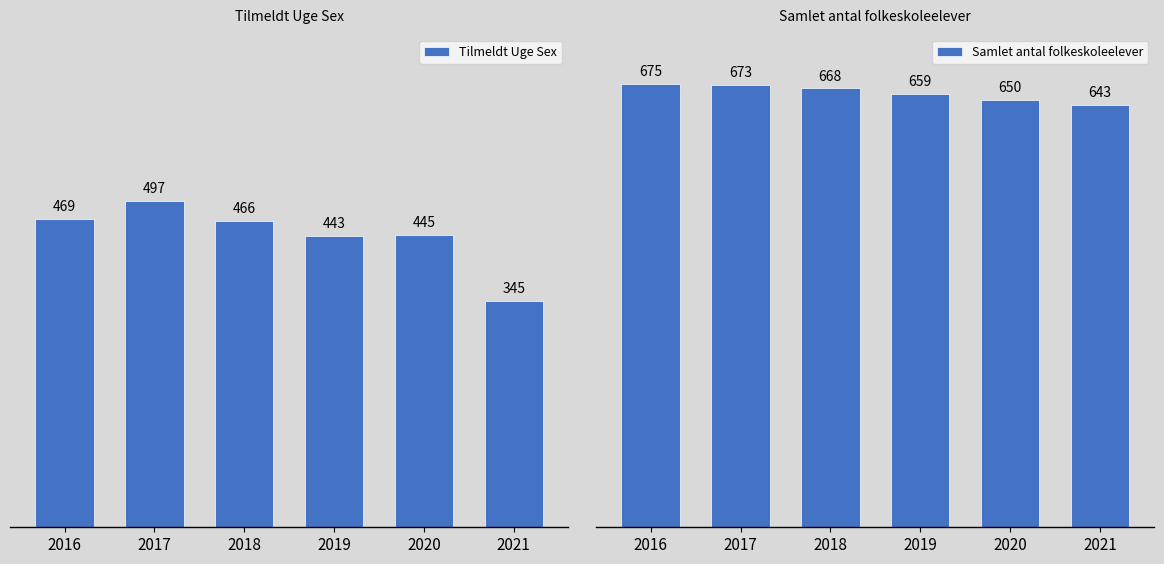

Reading left to right, extract all data points from this chart.

Tilmeldt Uge Sex: 469	497	466	443	445	345
Samlet antal folkeskoleelever: 675	673	668	659	650	643